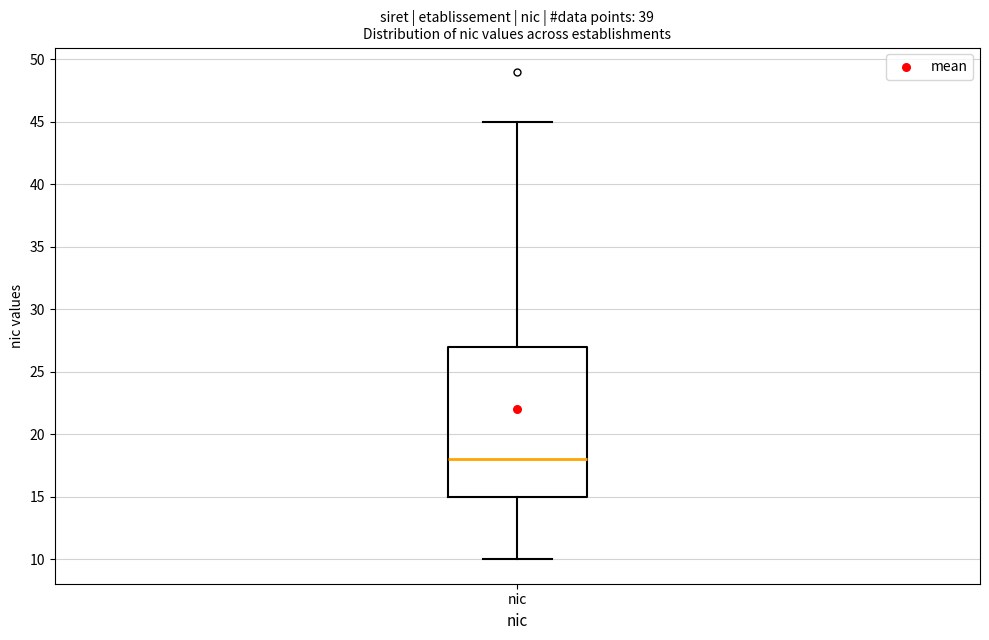

Where does the lower whisker of the box for nic end on the y-axis? The values are not printed on the chart, so give them approximately, as read against the axis.

10